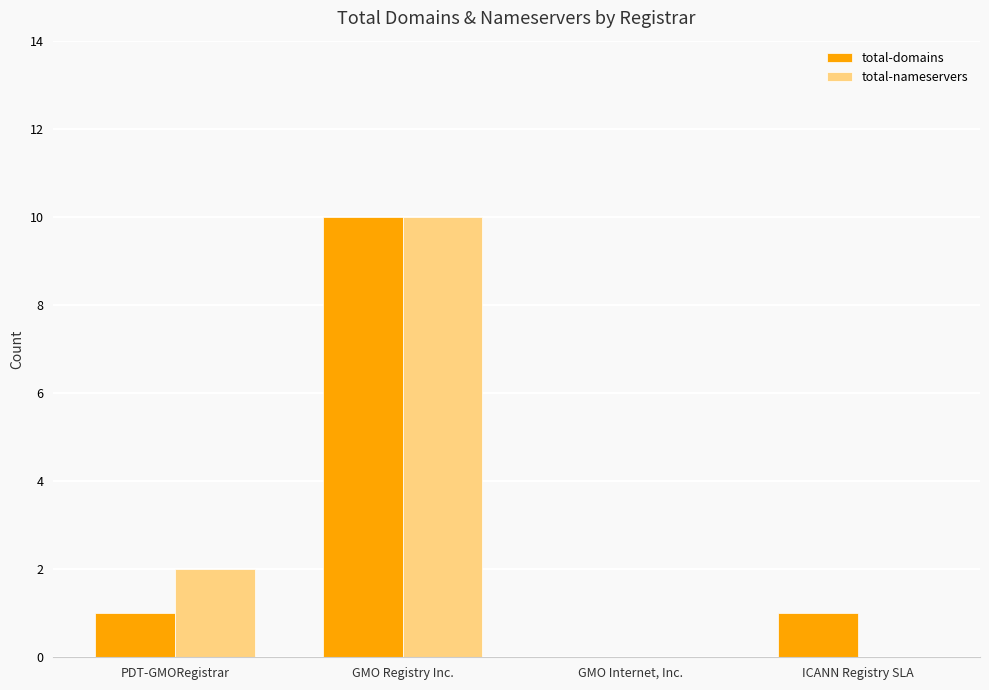

What is the sum of the total-domains values at PDT-GMORegistrar and GMO Internet, Inc.?

1